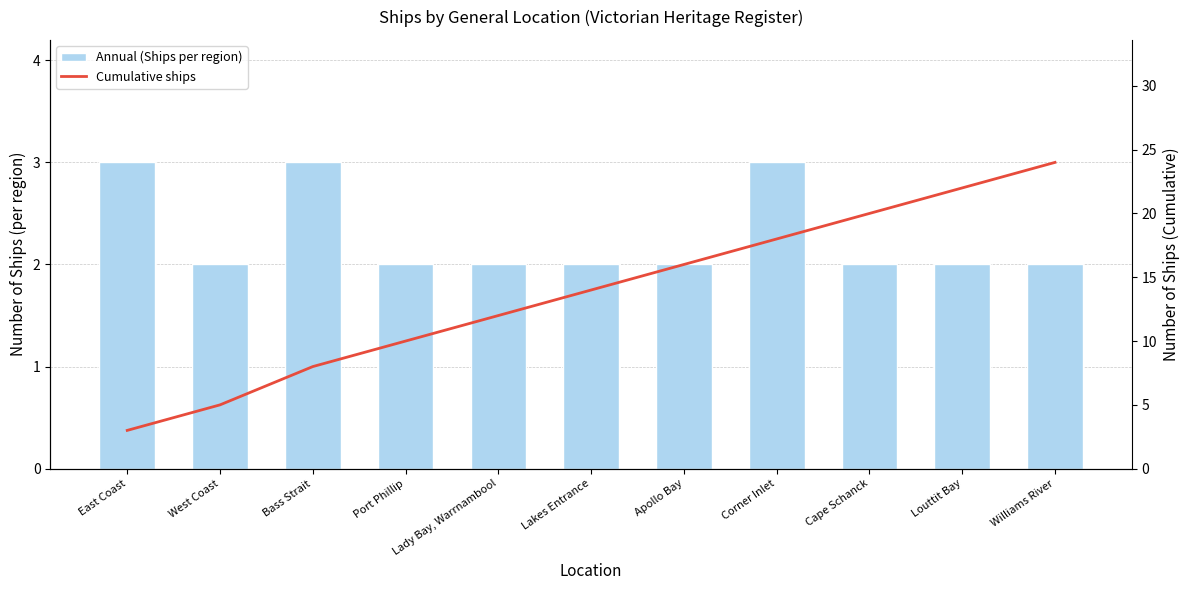

The value of Cumulative ships at Cape Schanck is 7. True or false?

False